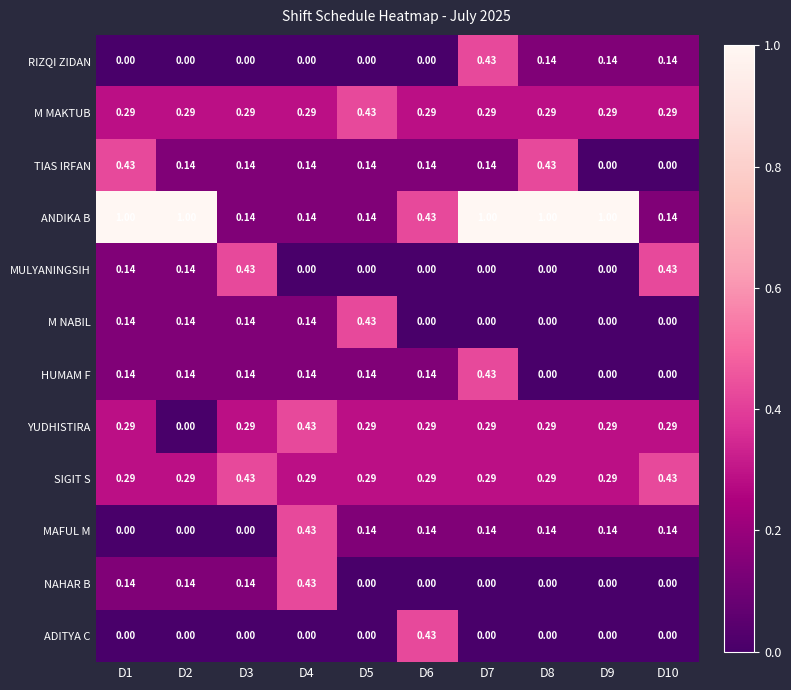

Which series has the largest total across all categories?

ANDIKA B